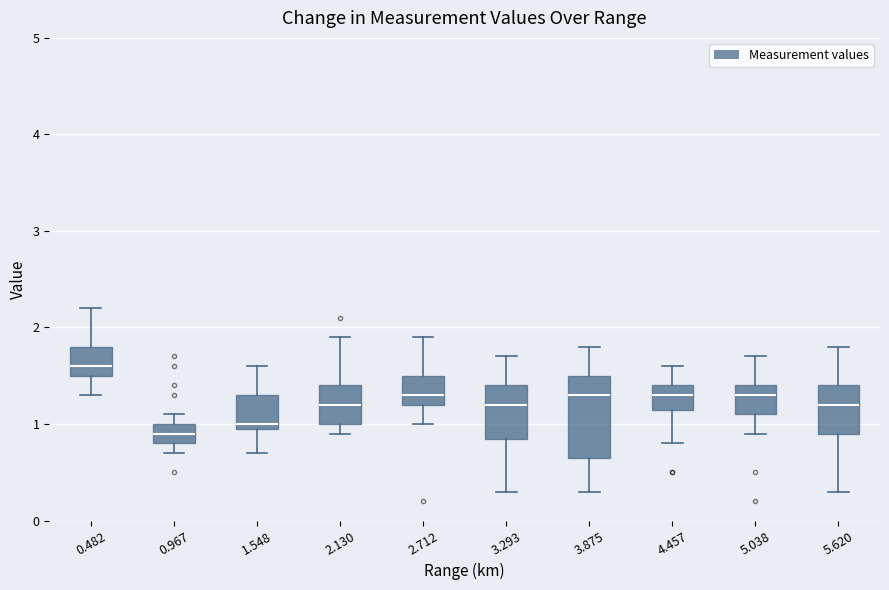

Comparing the boxes themselves (not the whiskers), which one is the tallest?

3.875